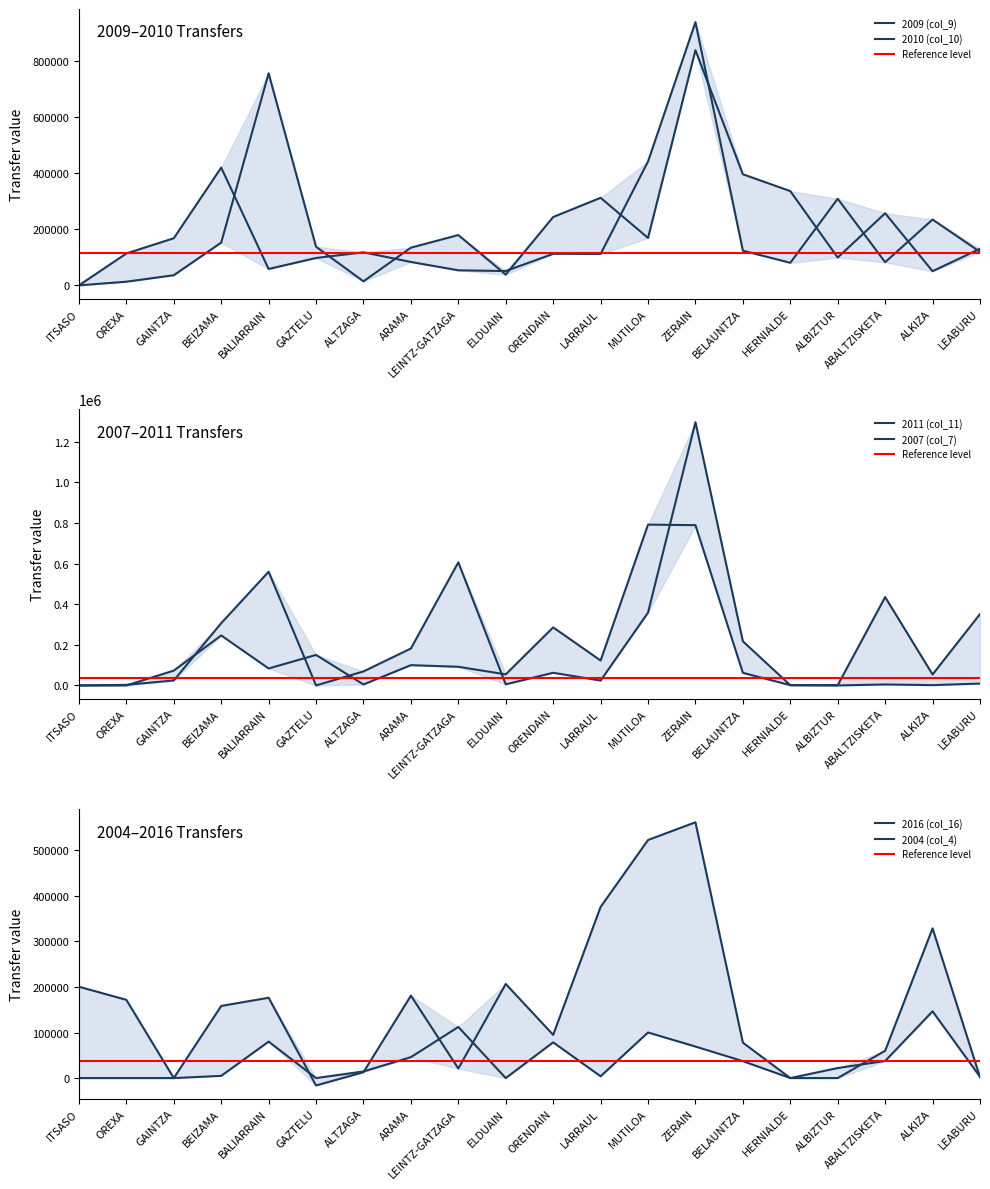

Is it true that 2016 (col_16) equals 47723.1 at OREXA?

False